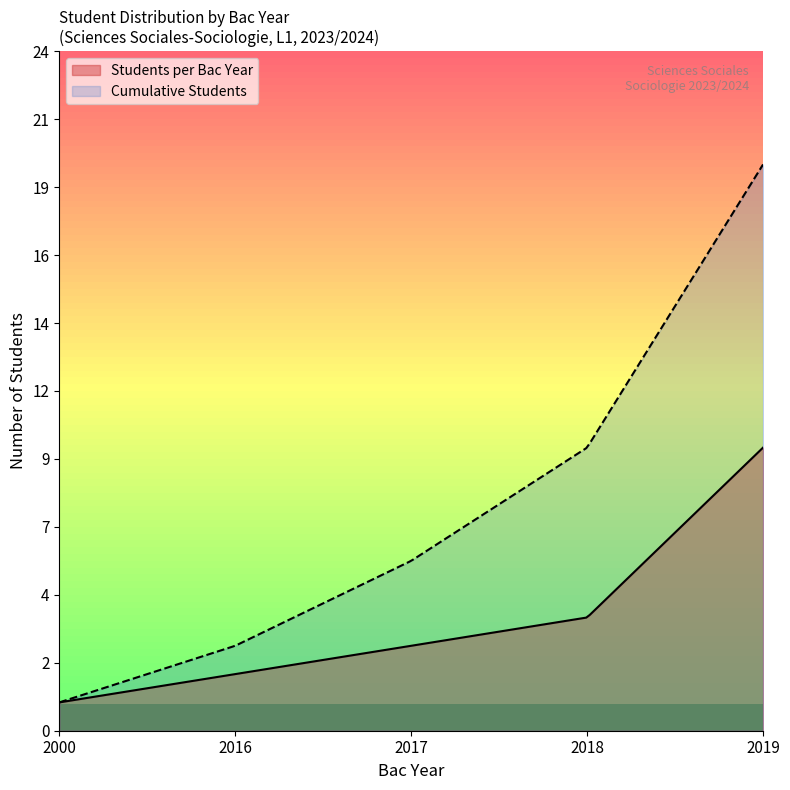

List the series in order of their overall mean, highest first.

Cumulative Students, Students per Bac Year